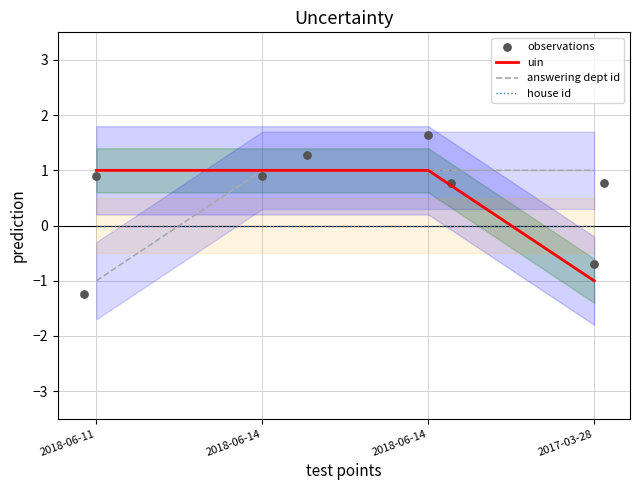

At how many categories does at least one series exceed 0?

4